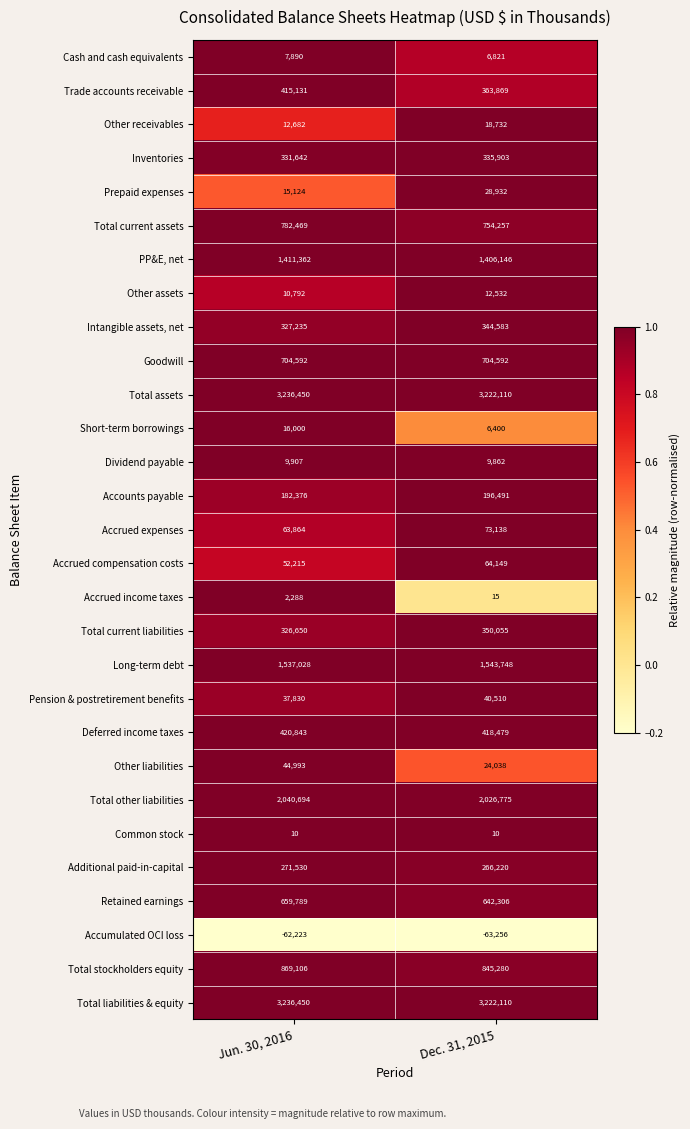

Read the Total stockholders equity value at Dec. 31, 2015, to the nearest 50.

845300